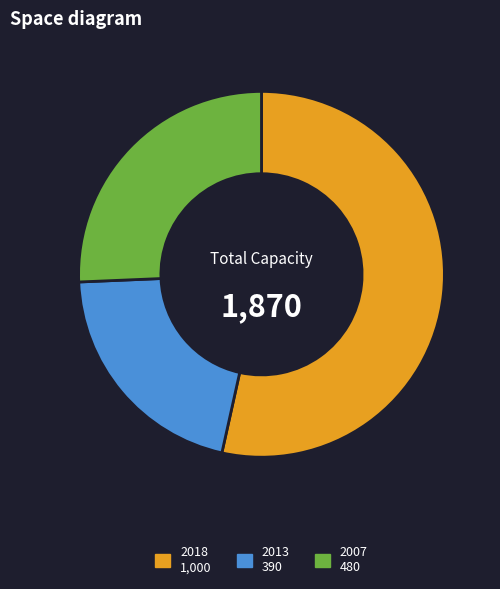

What is the ratio of the value at 2007 to the value at 2013?

1.2